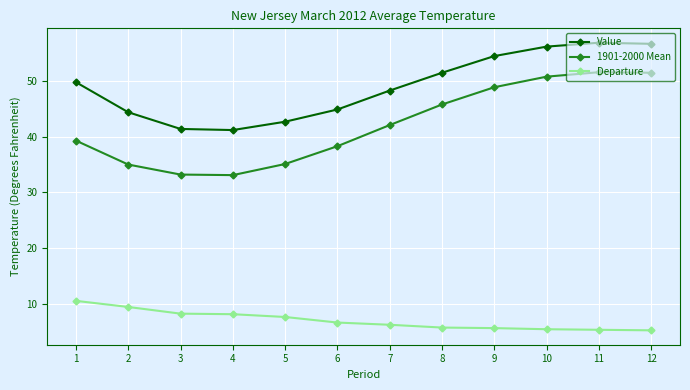

Which series changed the most between 1 and 9?

1901-2000 Mean